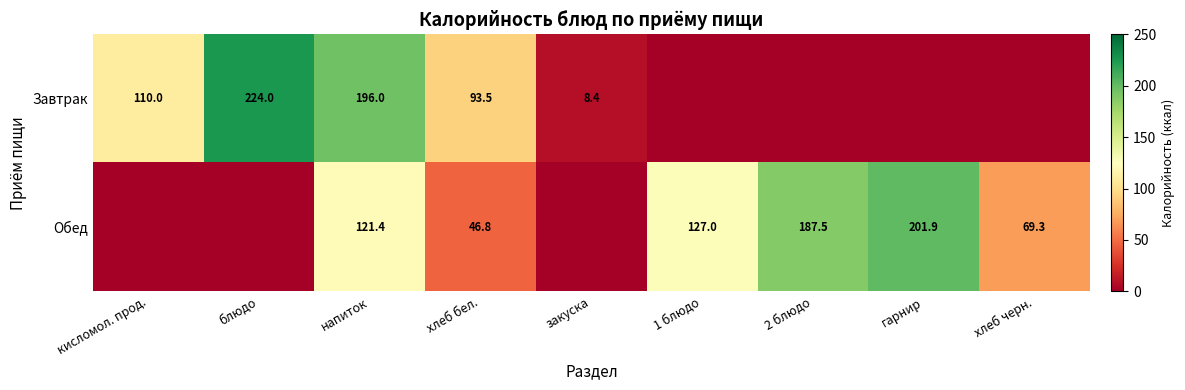

What is the difference between the Обед values at 1 блюдо and напиток?

5.6